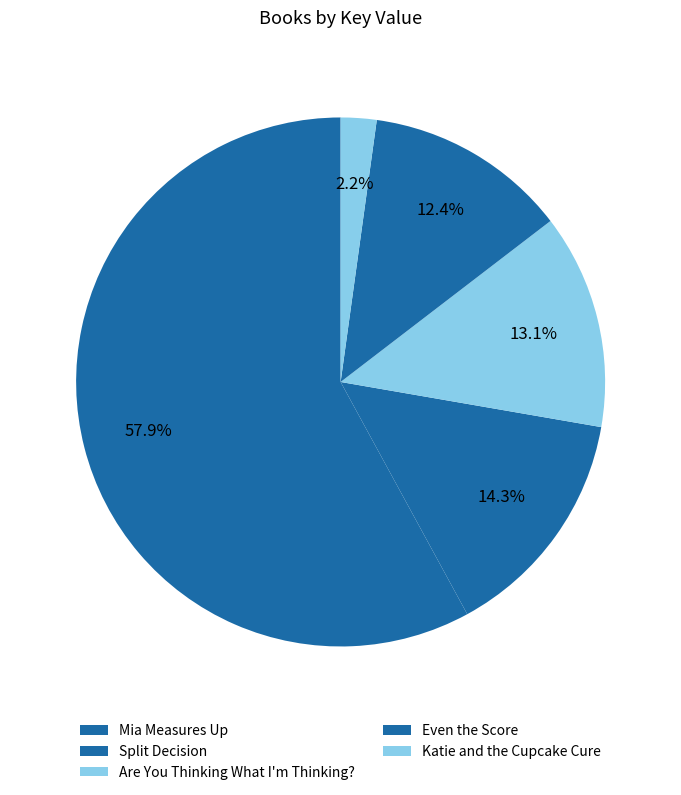

Count the number of slices in the pie.

5